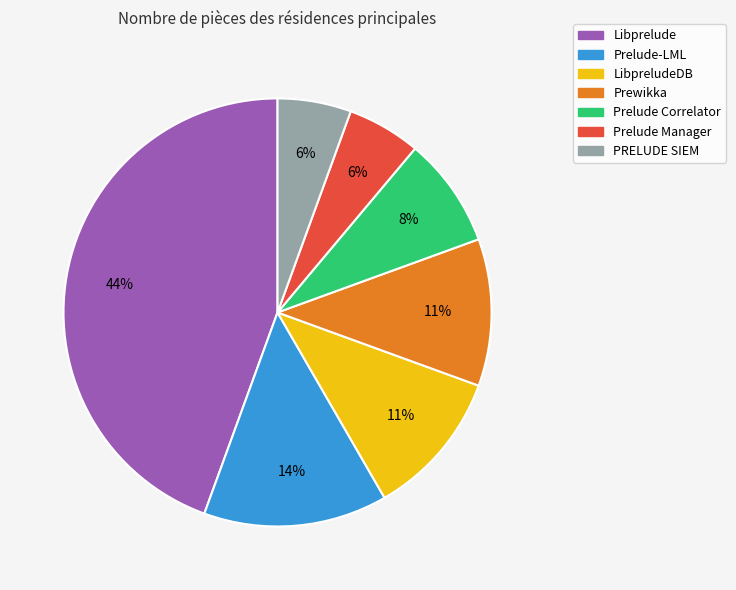

Combined, do LibpreludeDB and Prelude-LML account for over 50%?

No